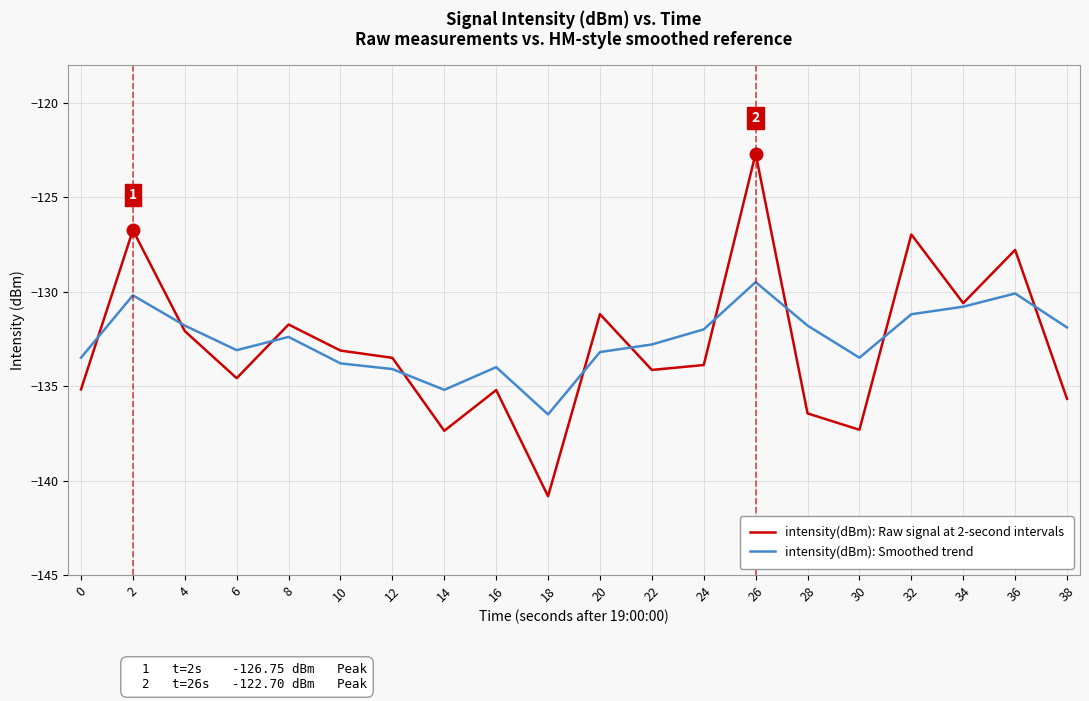

The intensity(dBm): Raw signal at 2-second intervals series shows -133.5 at 12. True or false?

True